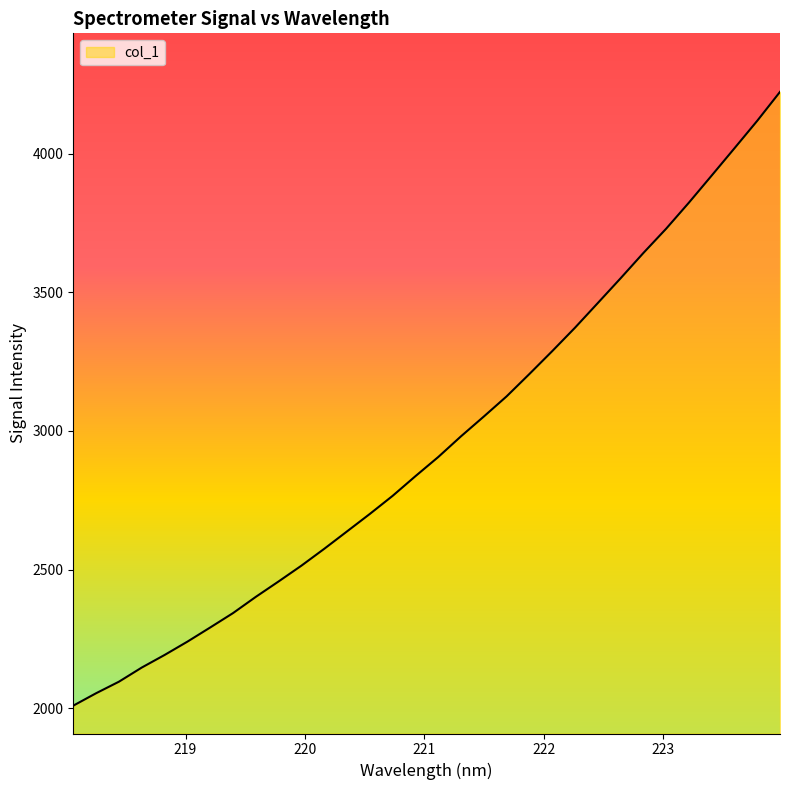

How many distinct data groups are displayed?

1